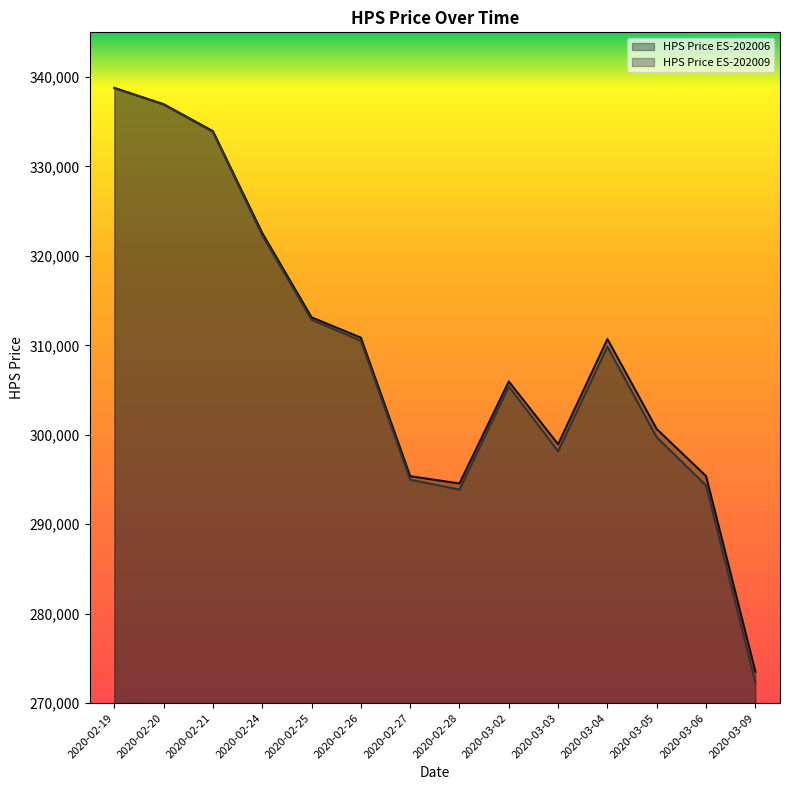

True or false: HPS Price ES-202009 and HPS Price ES-202006 intersect in this chart.

False